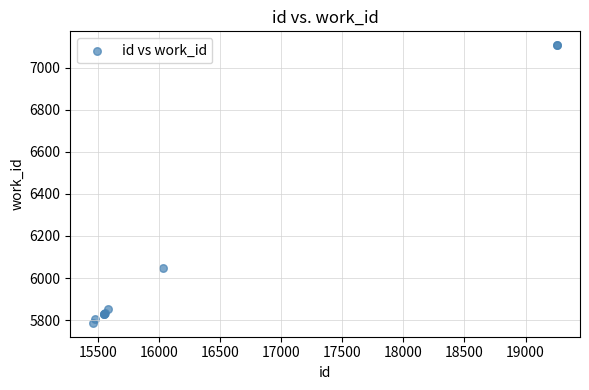

What Y value in the scatter plot is closest to 6447?

6046